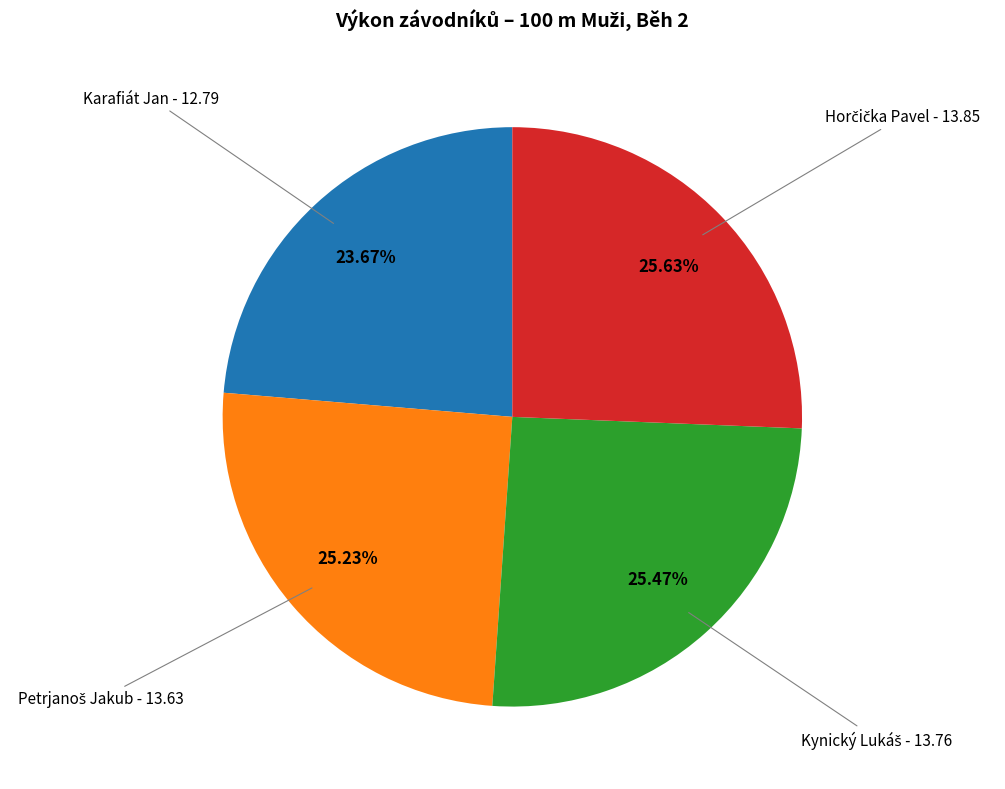

To the nearest percent, what is the average slice percentage?

25%